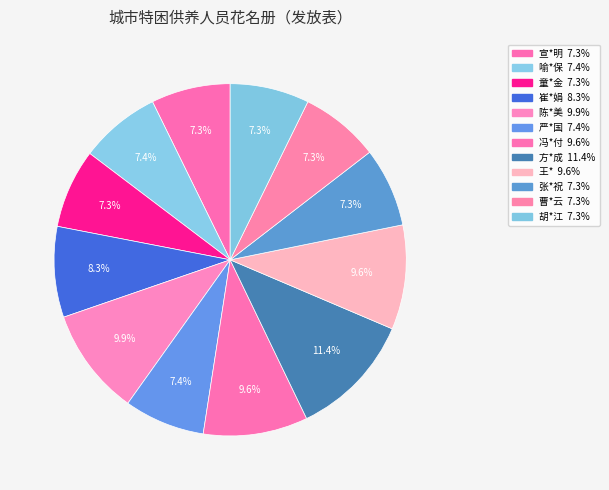

What is the change in value from 宣*明 to 王*?

+376